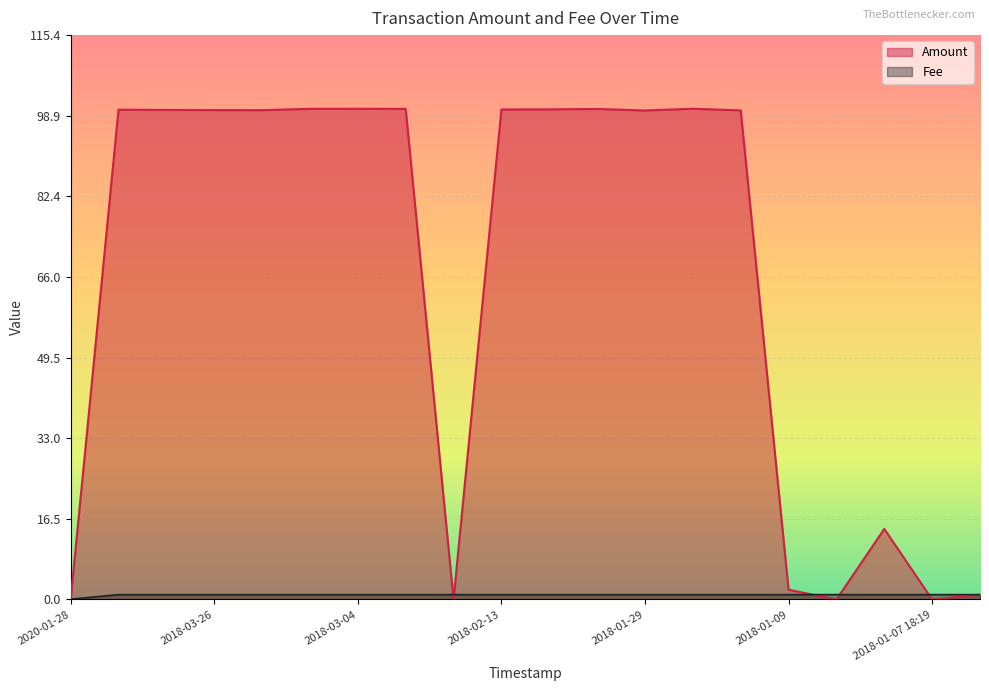

What is the greatest value displayed?

100.4